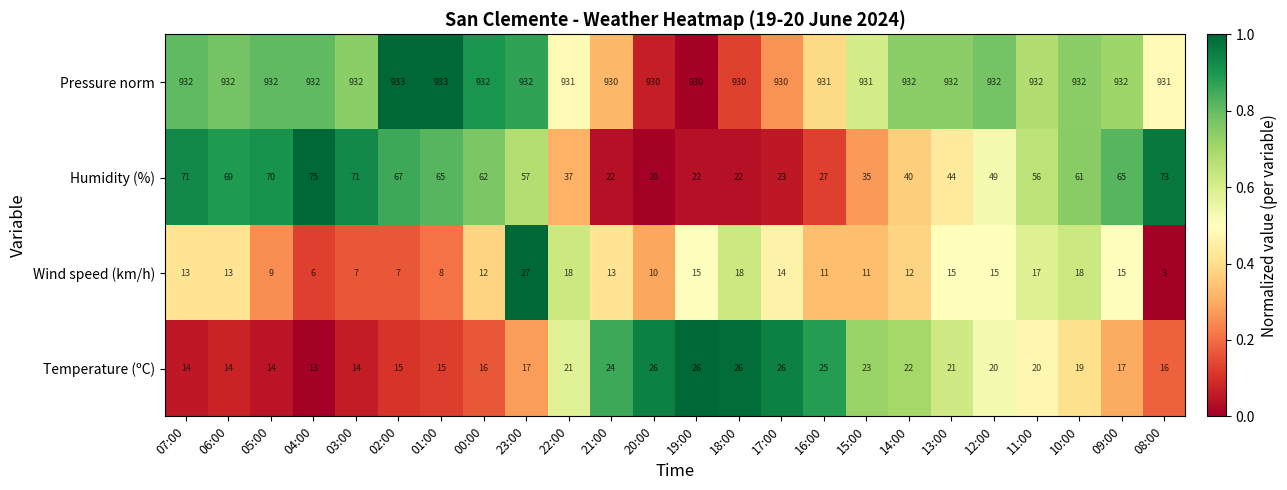

Which series has the largest total across all categories?

Pressure norm